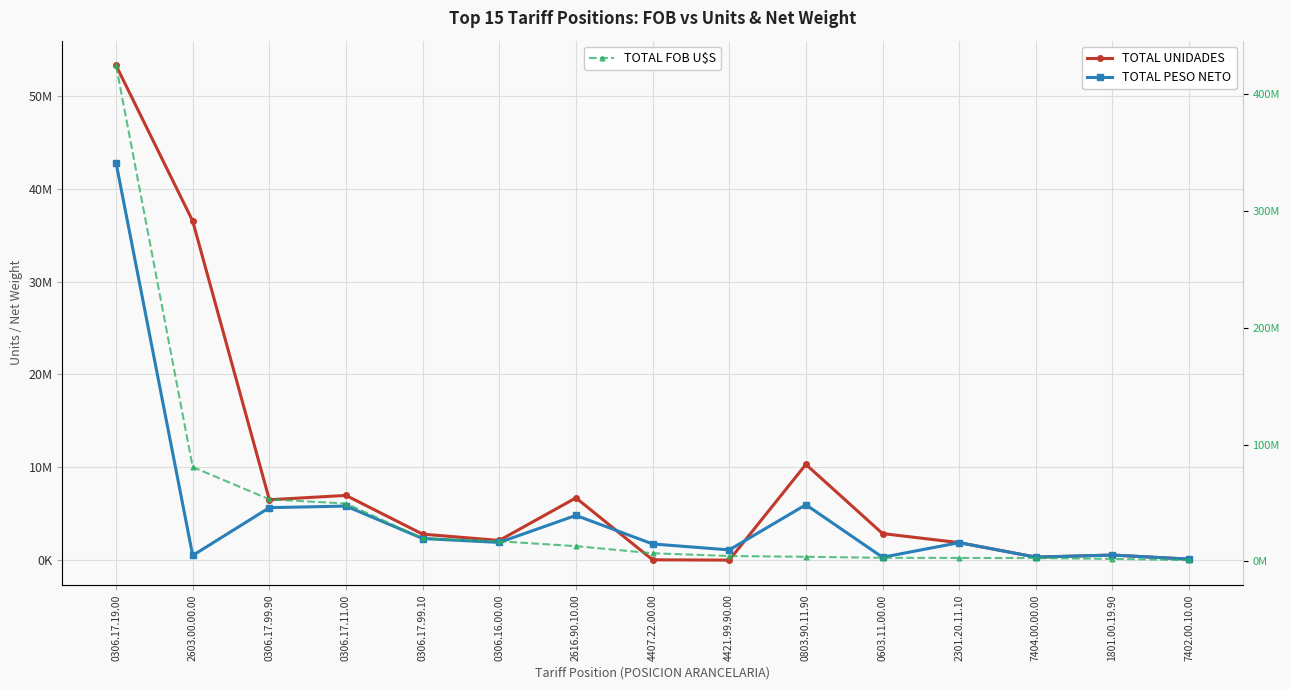

Reading left to right, transcribe all the data shown in this chart.

TOTAL UNIDADES: 0306.17.19.00=53284850.7	2603.00.00.00=36519180.0	0306.17.99.90=6511538.4	0306.17.11.00=6977234.8	0306.17.99.10=2805000.3	0306.16.00.00=2130500.0	2616.90.10.00=6712543.4	4407.22.00.00=44022.9	4421.99.90.00=11473.7	0803.90.11.90=10318308.8	0603.11.00.00=2869510.0	2301.20.11.10=1892650.0	7404.00.00.00=332396.0	1801.00.19.90=559393.5	7402.00.10.00=114705.0
TOTAL PESO NETO: 0306.17.19.00=42791354.1	2603.00.00.00=512031.0	0306.17.99.90=5659800.9	0306.17.11.00=5830709.0	0306.17.99.10=2337499.7	0306.16.00.00=1915676.0	2616.90.10.00=4825966.5	4407.22.00.00=1752833.7	4421.99.90.00=1111022.8	0803.90.11.90=5975570.8	0603.11.00.00=316395.5	2301.20.11.10=1892650.0	7404.00.00.00=332362.0	1801.00.19.90=555380.0	7402.00.10.00=114705.0
TOTAL FOB U$S: 0306.17.19.00=424613177.9	2603.00.00.00=80810421.0	0306.17.99.90=53133483.9	0306.17.11.00=49557054.4	0306.17.99.10=19770000.0	0306.16.00.00=17224399.9	2616.90.10.00=13068246.5	4407.22.00.00=6994433.8	4421.99.90.00=4633572.5	0803.90.11.90=3950782.3	0603.11.00.00=3113966.2	2301.20.11.10=2975403.6	7404.00.00.00=2920309.6	1801.00.19.90=2159597.8	7402.00.10.00=1121182.9